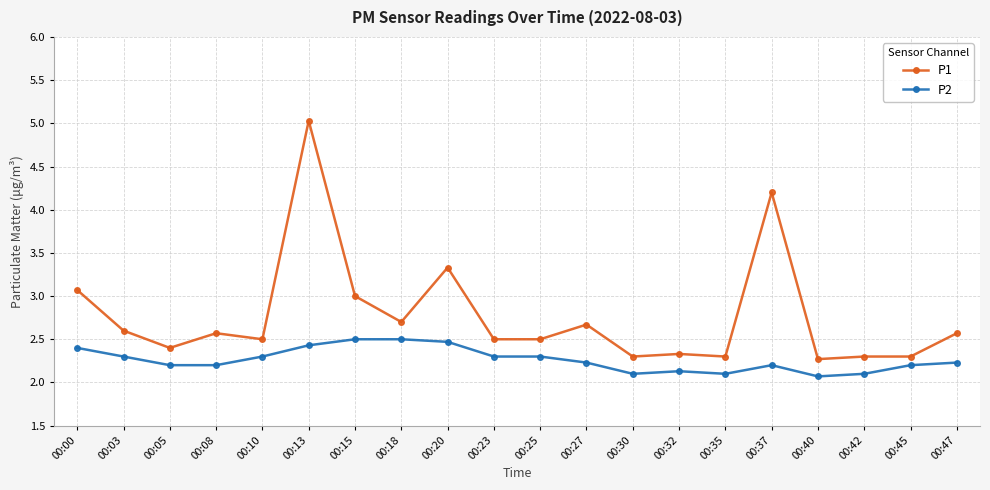

What is the highest value of the P2 series?

2.5